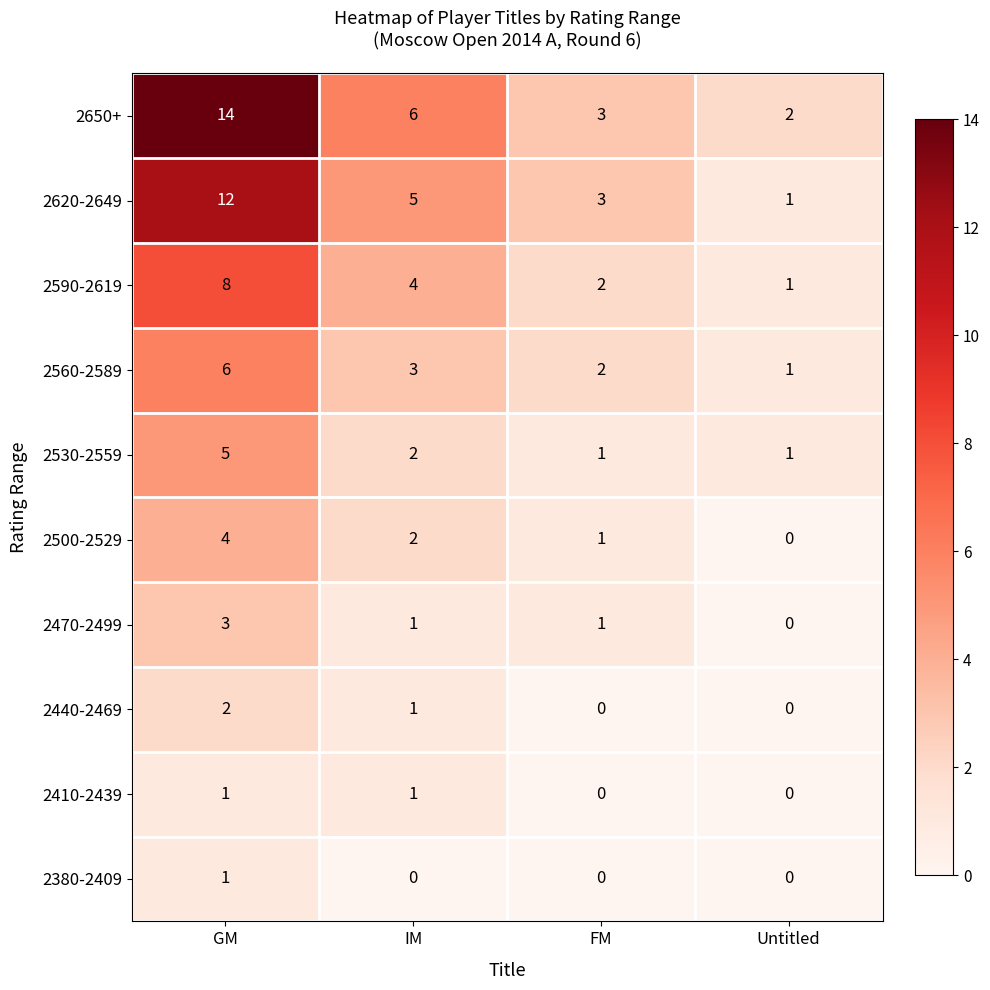

True or false: 2590-2619 has a value of 0 at Untitled.

False